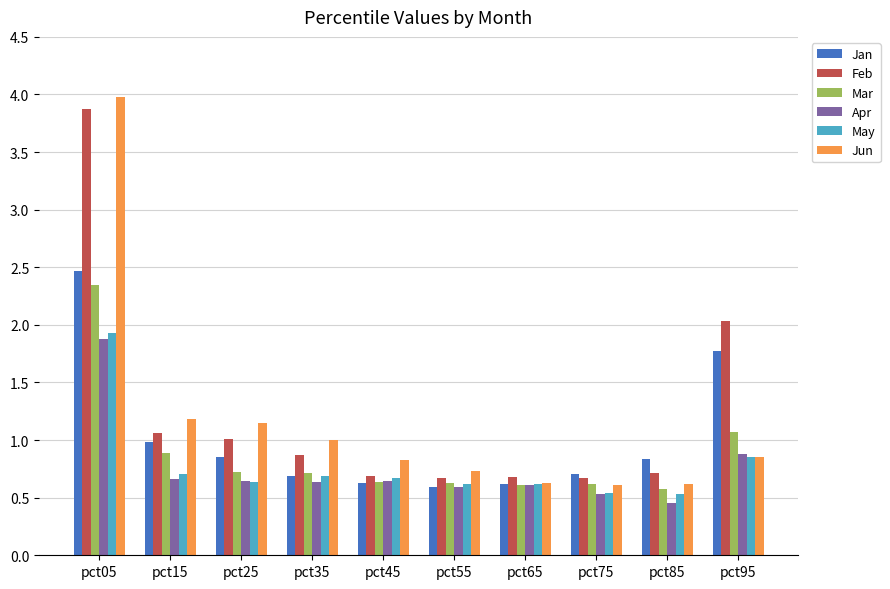

Which series has the largest range (max minus min)?

Jun